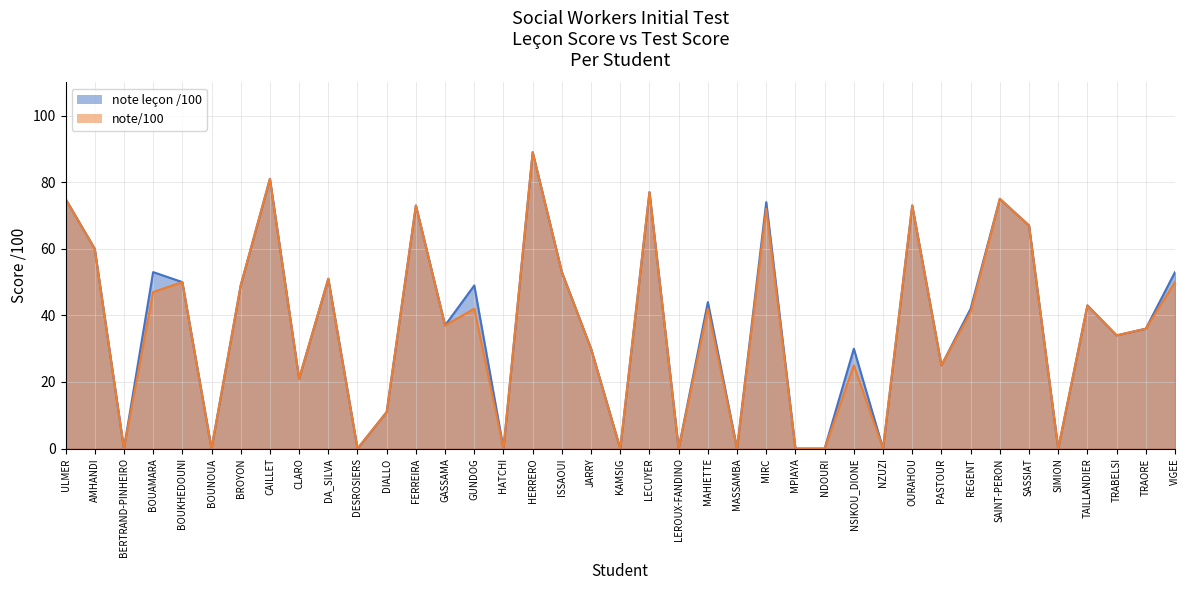

In note/100, how many points are higher than both neighbors (excluding endpoints)?

13